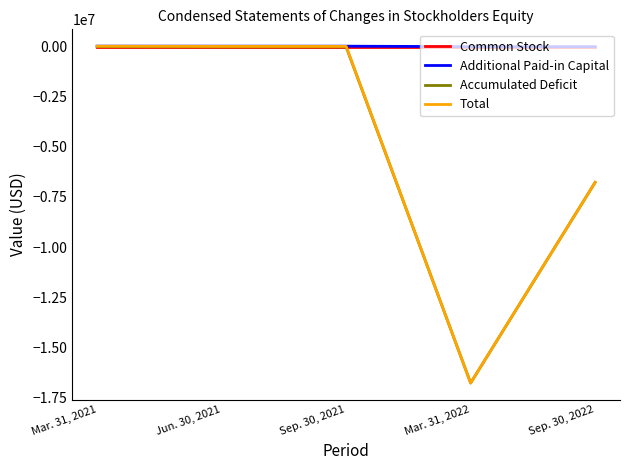

What is the total value across all series at Jun. 30, 2021?

28612